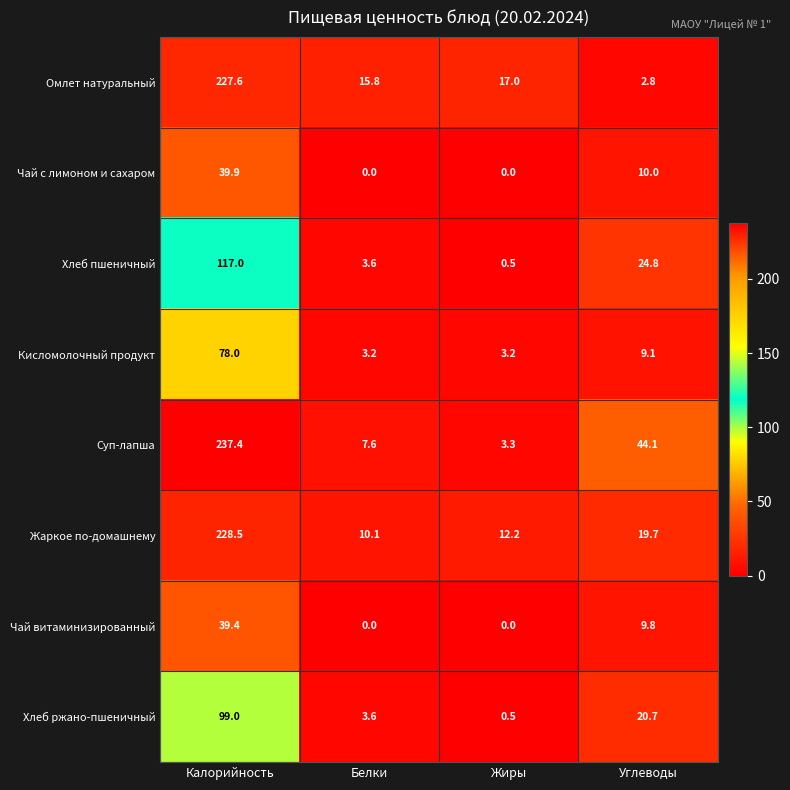

Which series changed the most between Калорийность and Белки?

Суп-лапша